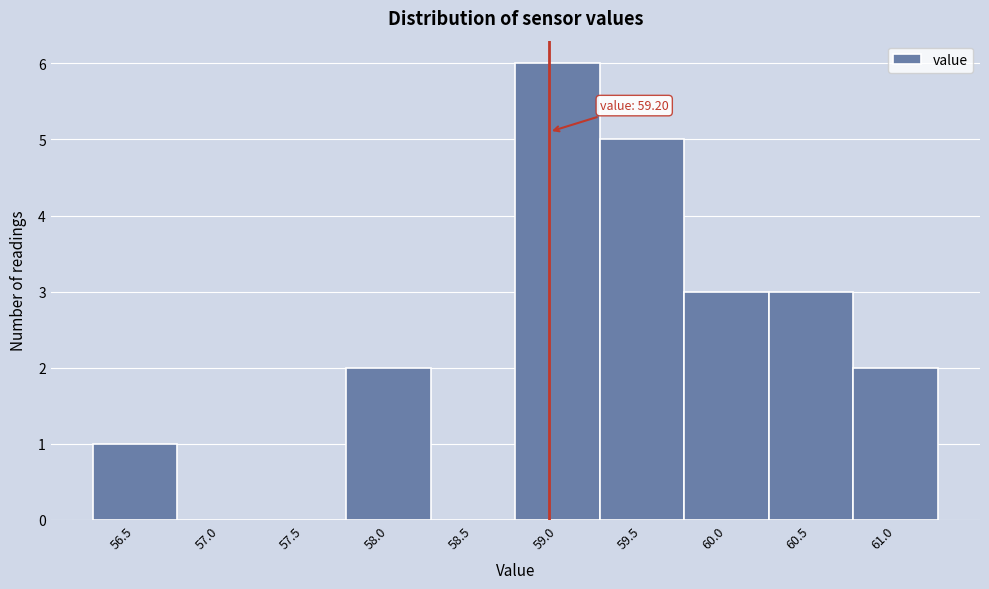

Reading left to right, what are all the values shown in this chart?

56.5=1	57.0=0	57.5=0	58.0=2	58.5=0	59.0=6	59.5=5	60.0=3	60.5=3	61.0=2